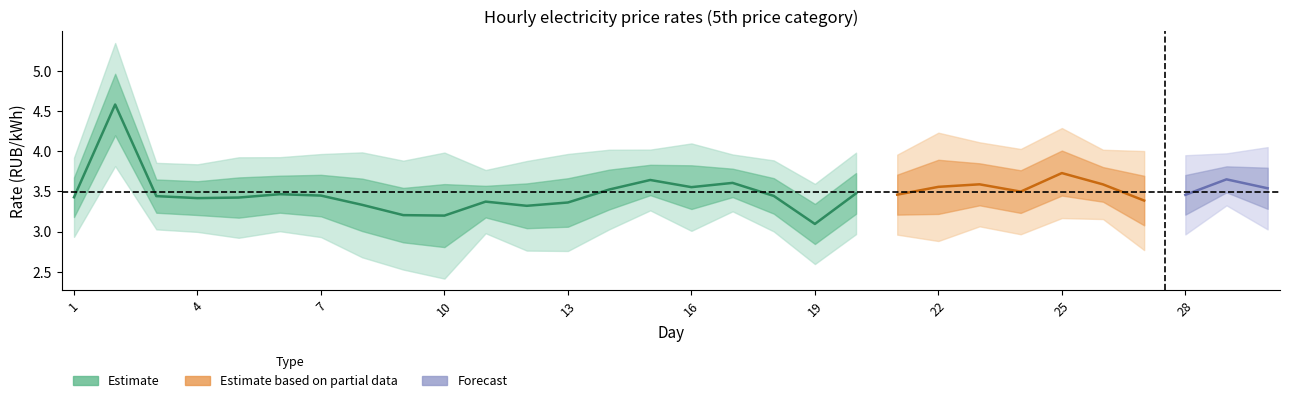

Count the number of categories in the chart.

30